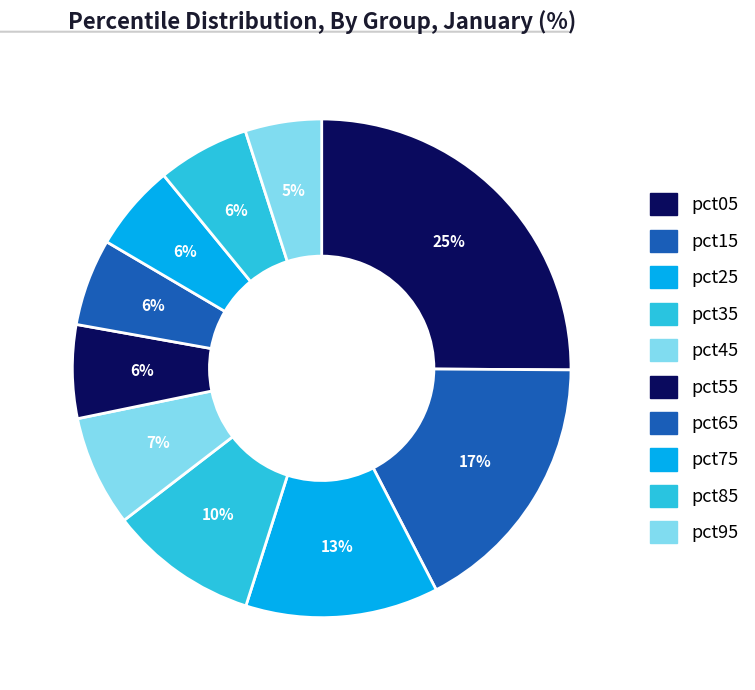

How many slices are in this pie chart?

10